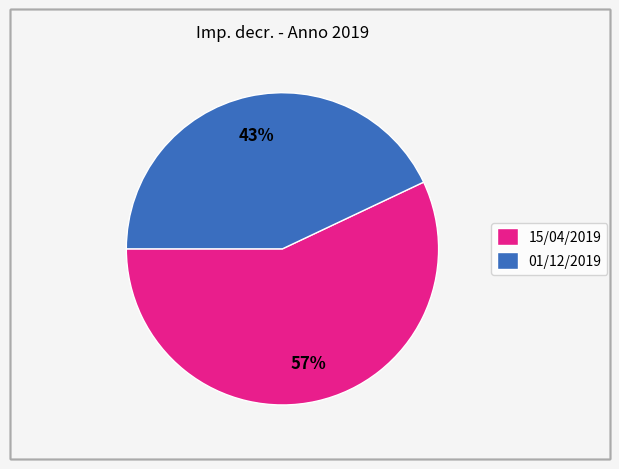

Which slice is the smallest?

01/12/2019